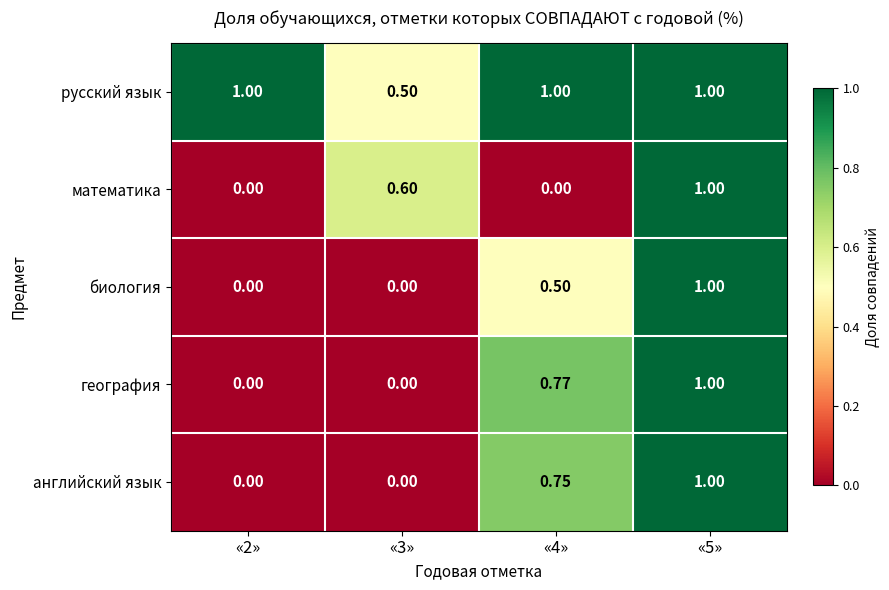

Is the value of математика at «4» greater than the value of русский язык at «4»?

No